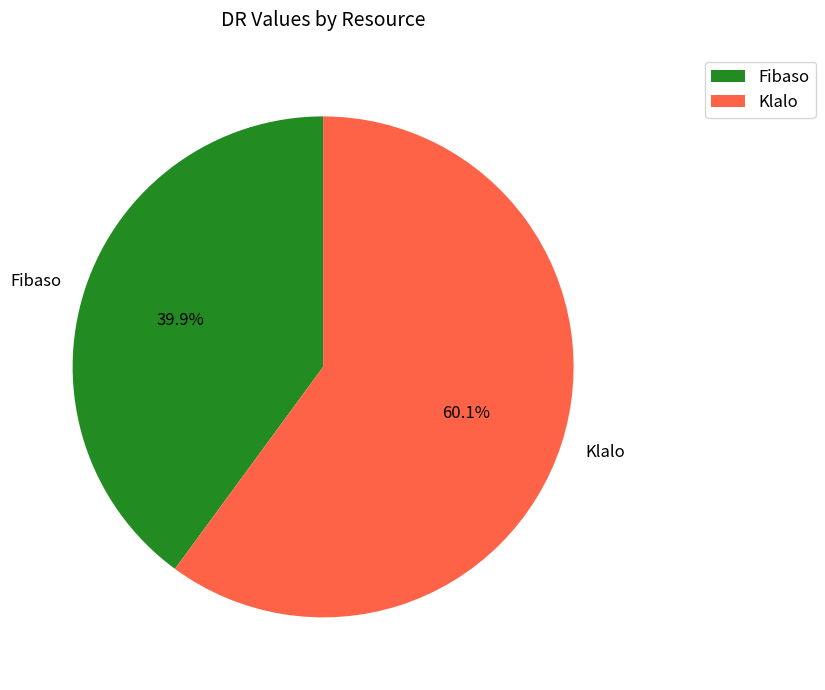

Rank the categories by value from lowest to highest.

Fibaso, Klalo